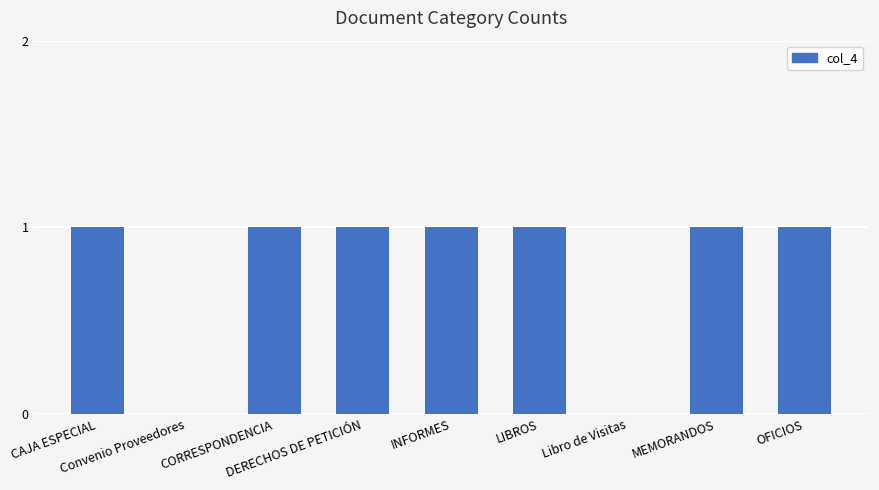

What is the sum of all values?

7